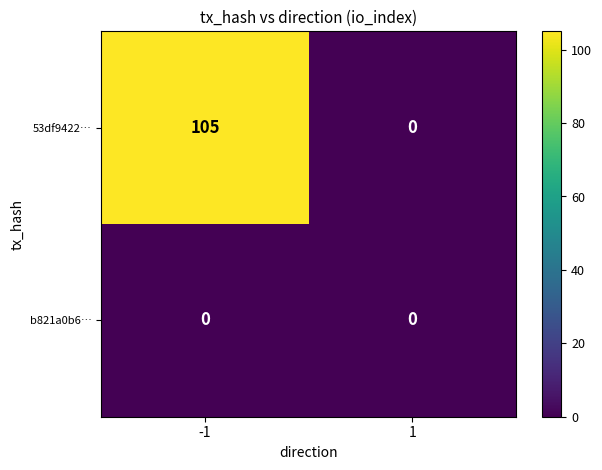

Between -1 and 1, which series saw the biggest shift?

53df9422…